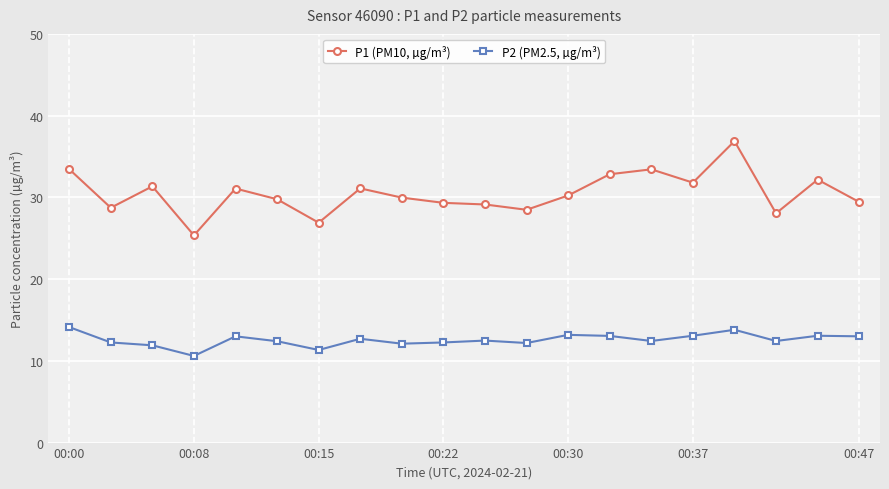

What is the average value of the P1 (PM10, µg/m³) series?

30.5